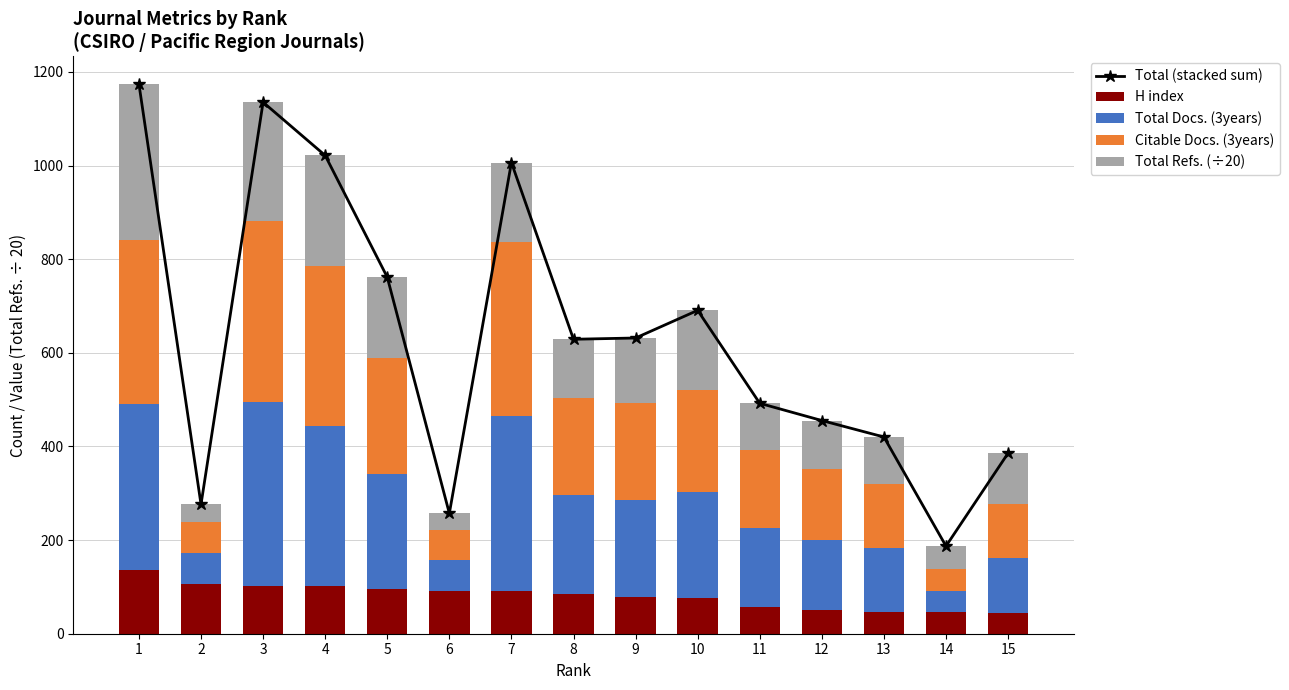

At which label does Total Docs. (3years) first exceed 207?

1